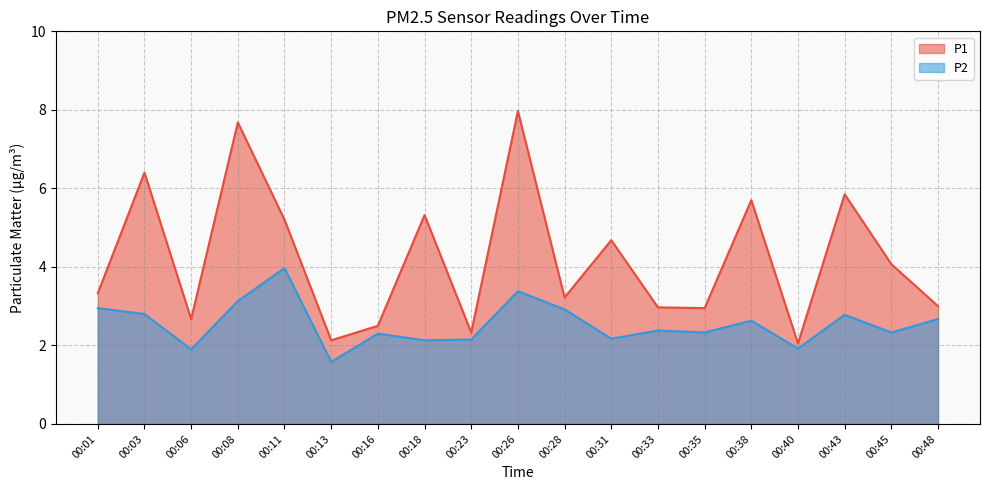

Rank the series at 00:26 from highest to lowest value.

P1, P2